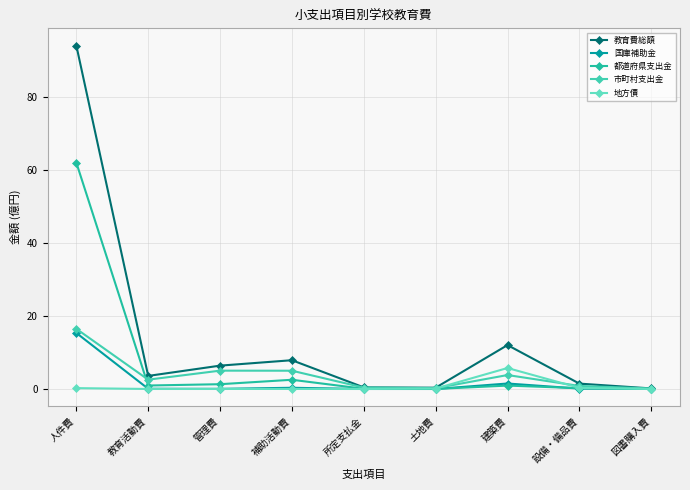

Which has a higher value, 人件費 or 図書購入費?

人件費